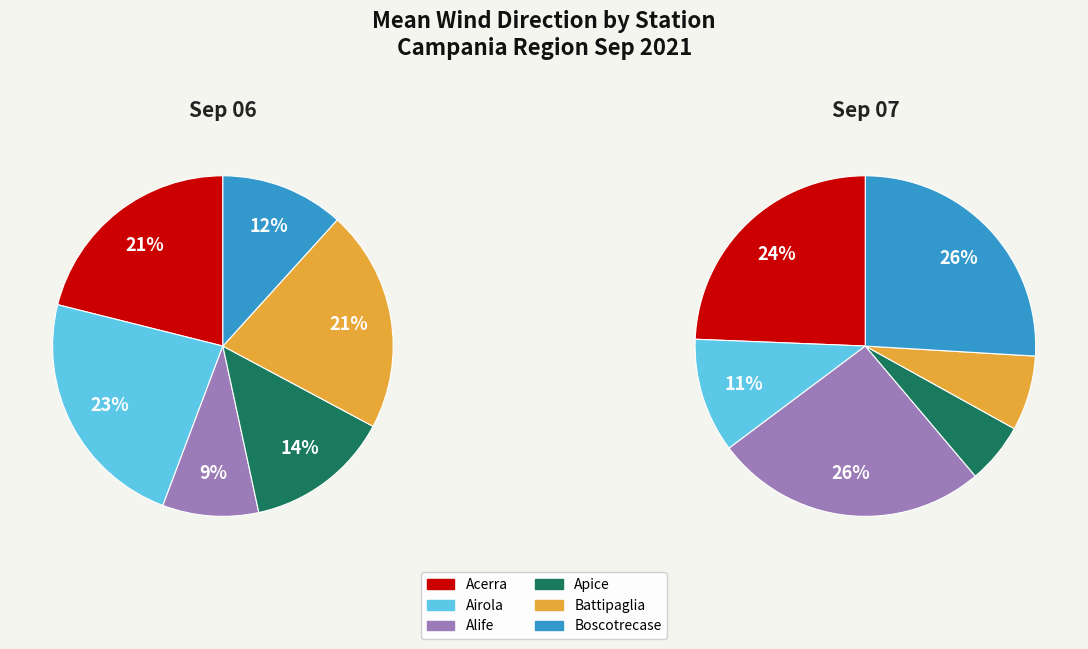

To the nearest percent, what percentage of the pie is Boscotrecase?

12%